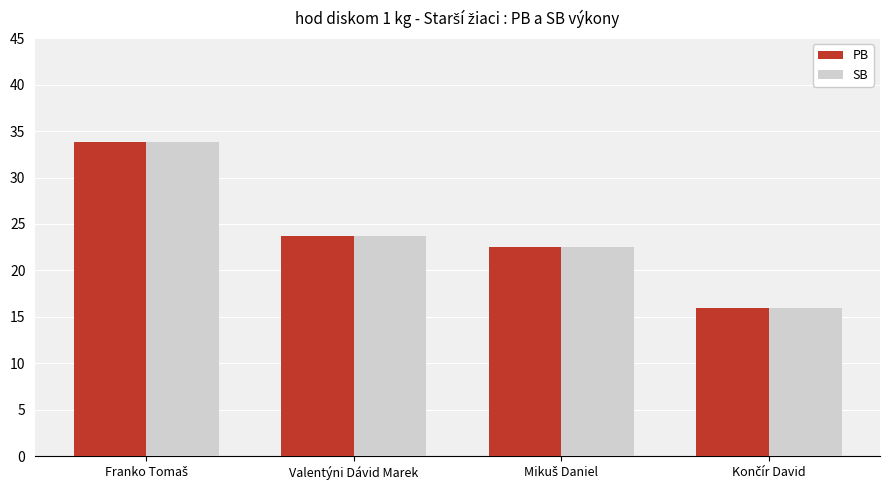

What is the greatest value displayed?

33.9